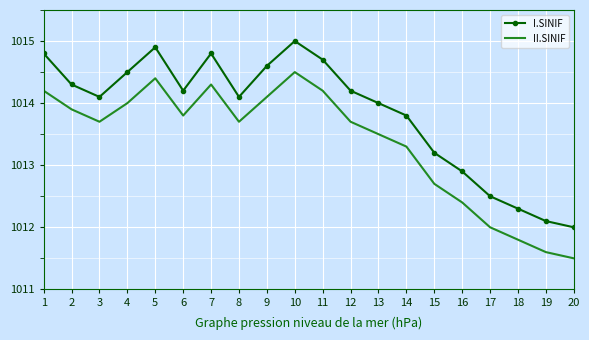

Which series has the largest total across all categories?

I.SINIF